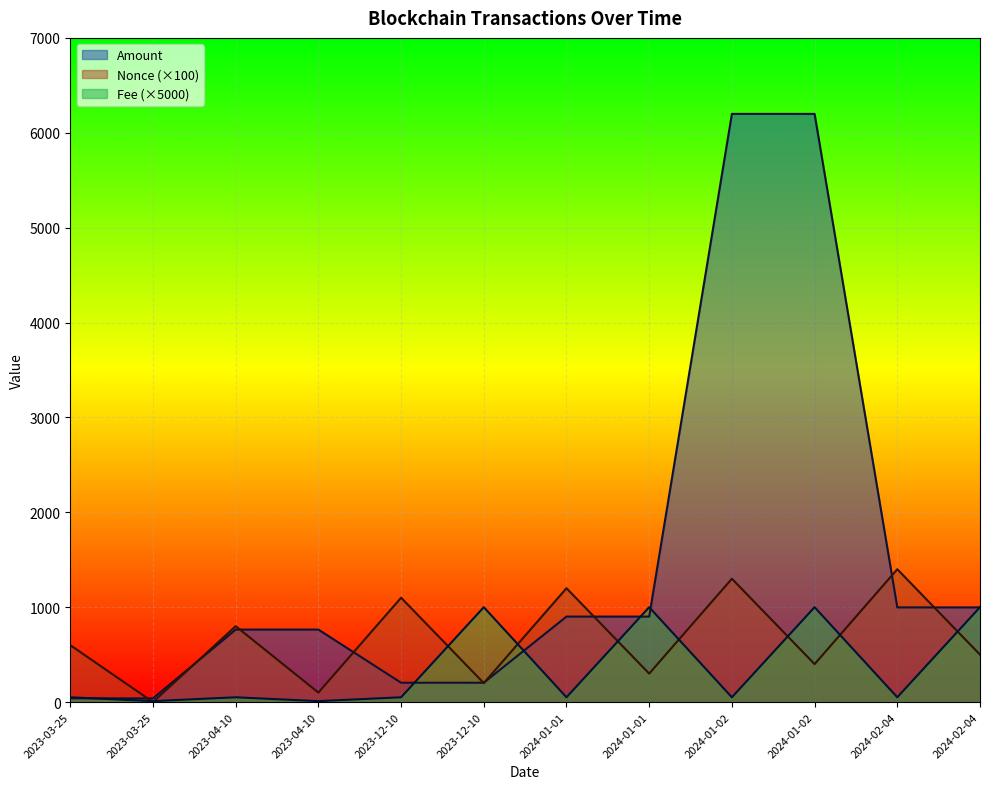

Between 2024-01-02 and 2024-02-04, which is larger?

2024-01-02